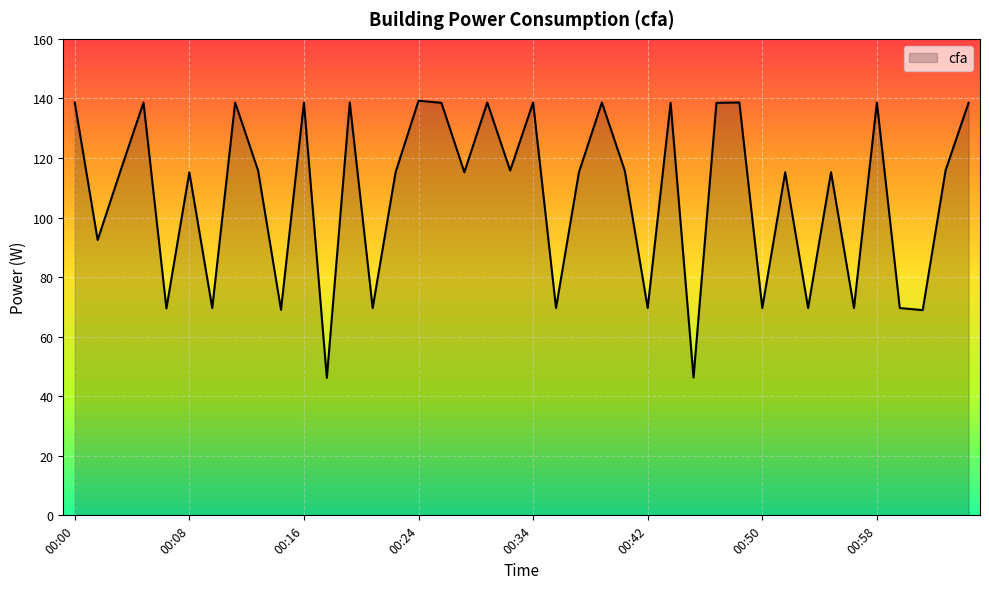

How many interior local valleys (lower than both neighbors) does the data have?

15